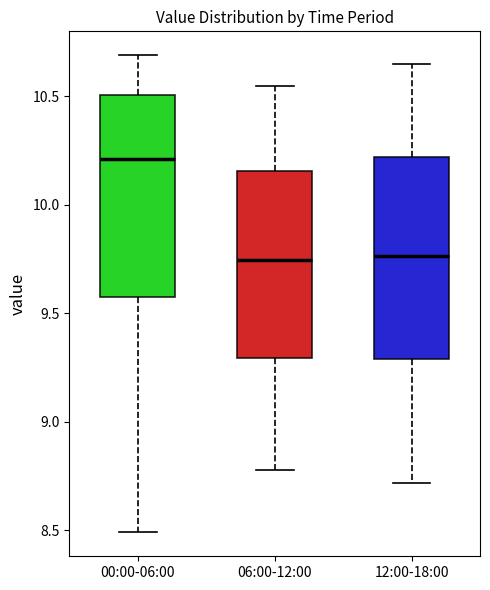

Where does the median line of the box for 12:00-18:00 sit on the y-axis? The values are not printed on the chart, so give them approximately, as read against the axis.

9.75